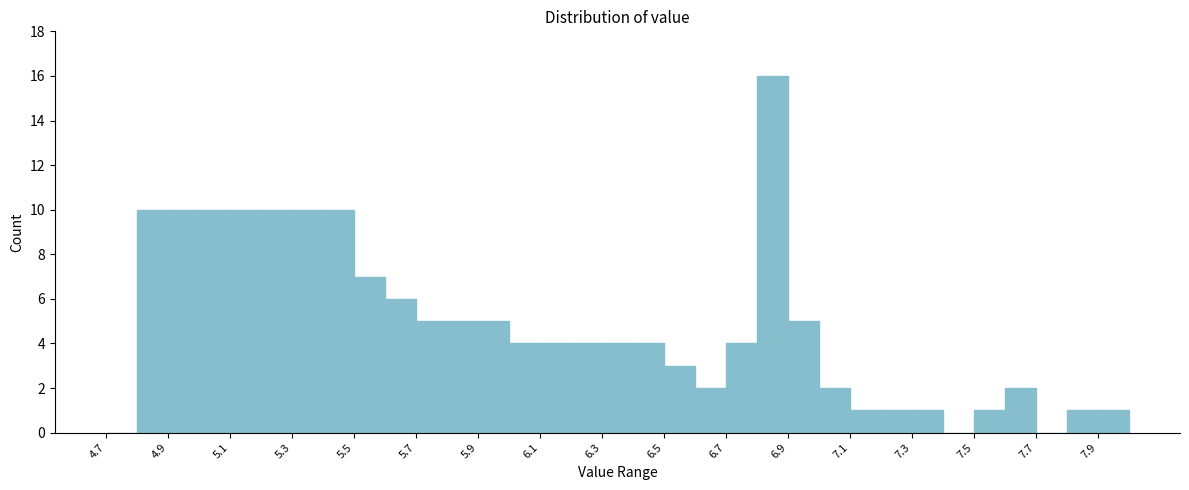

How tall is the bar that spans 7.0 to 7.1 on the x-axis? The values are not printed on the chart, so give them approximately, as read against the axis.

2